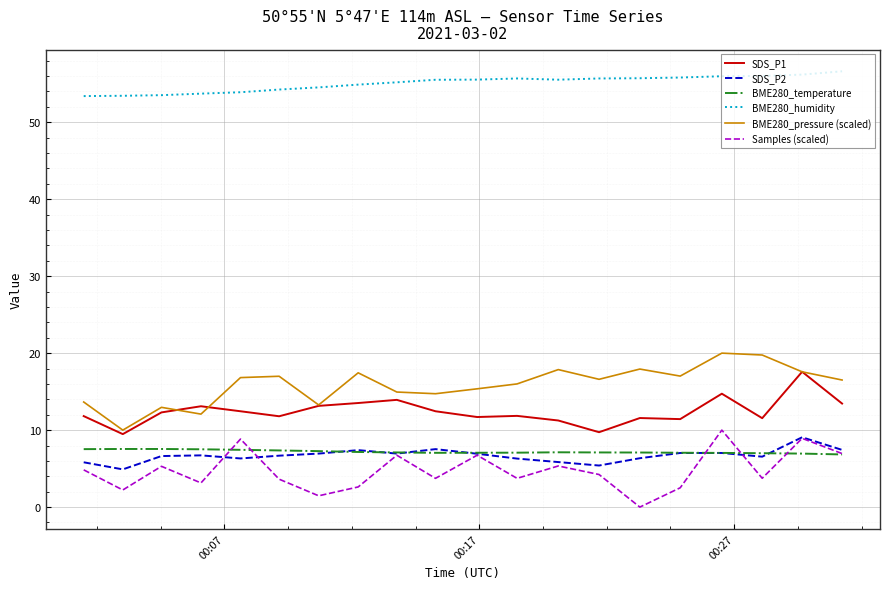

True or false: SDS_P1 and BME280_temperature intersect in this chart.

False